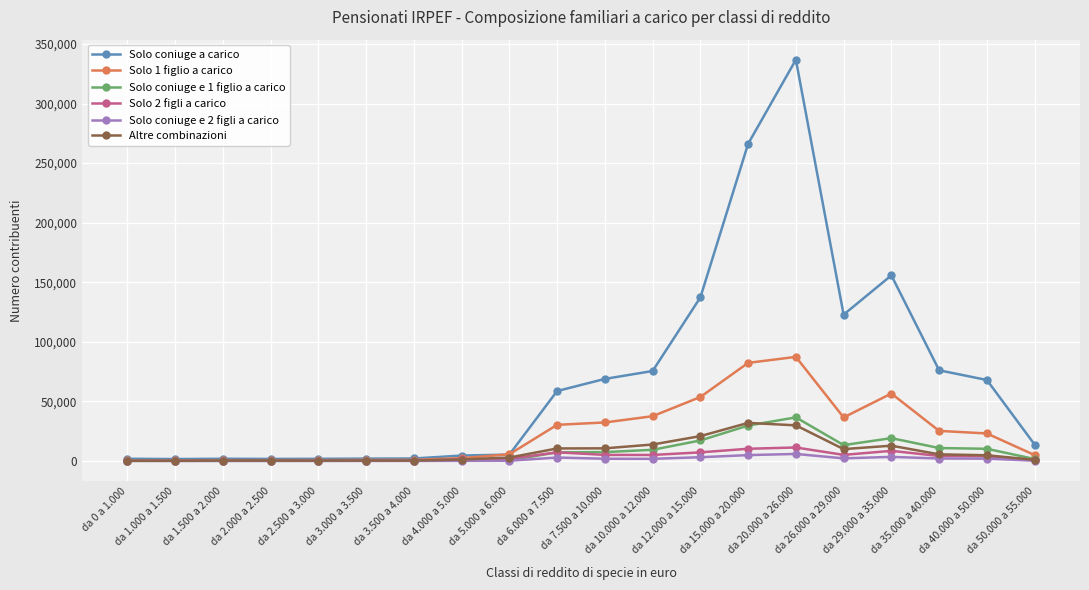

Which series has the widest spread of values?

Solo coniuge a carico